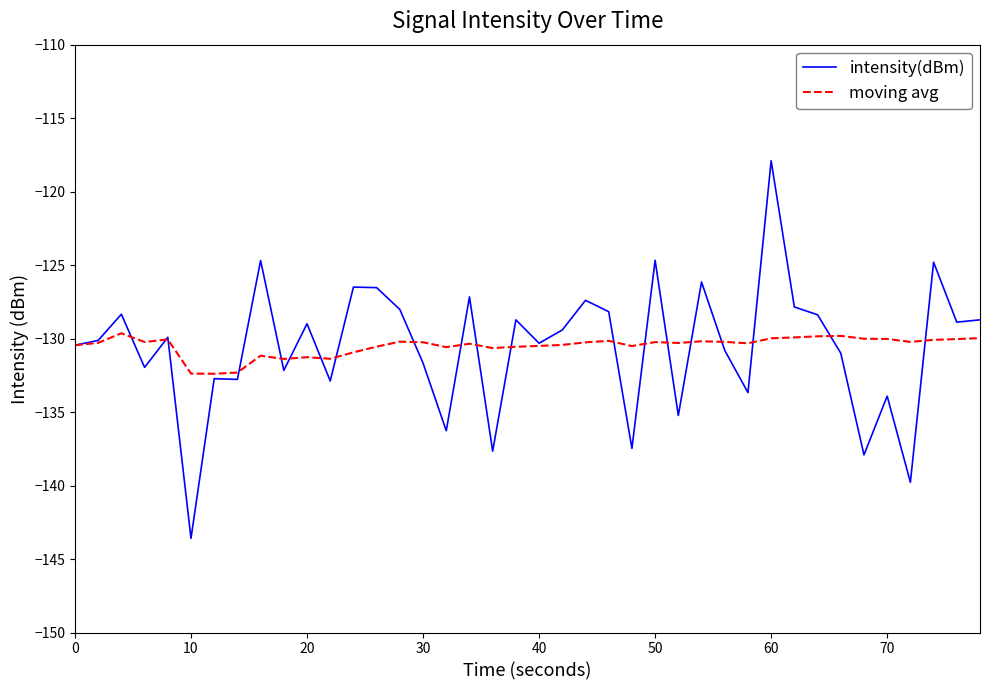

Which series has the widest spread of values?

intensity(dBm)